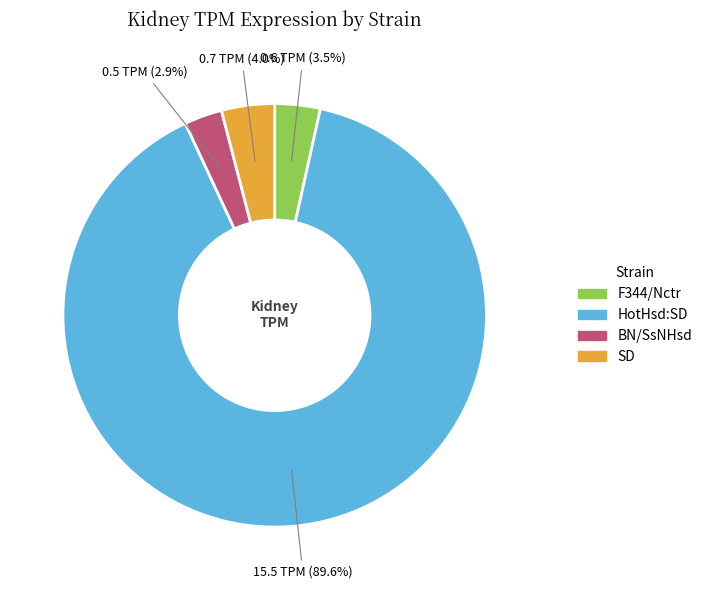

To the nearest percent, what is the average slice percentage?

25%